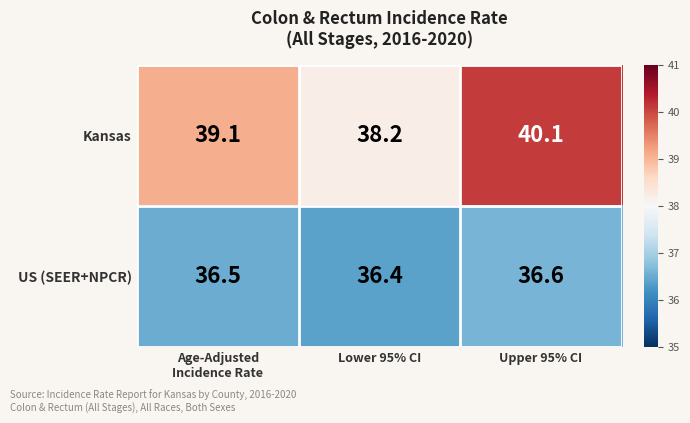

What is the smallest value displayed?

36.4